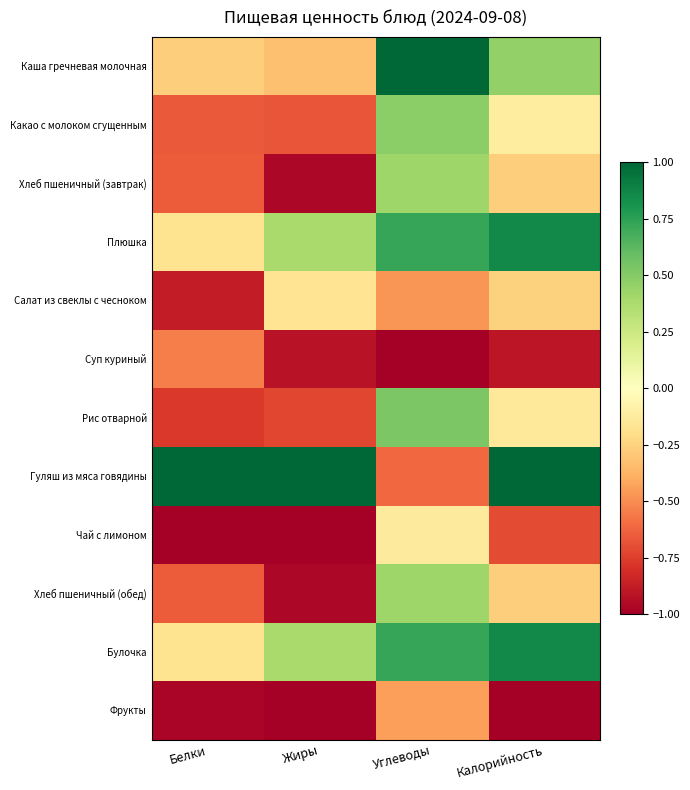

What is the total value across all series at Углеводы?

1.6